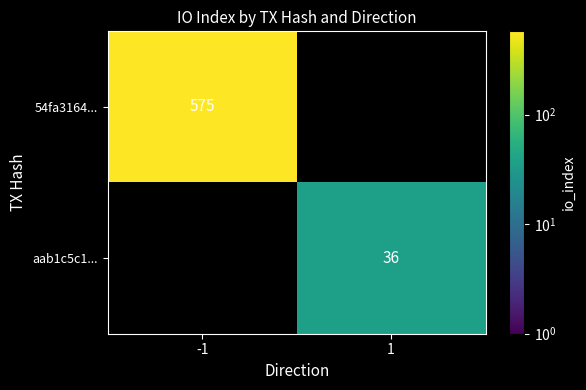

The aab1c5c1... series shows 49 at 1. True or false?

False